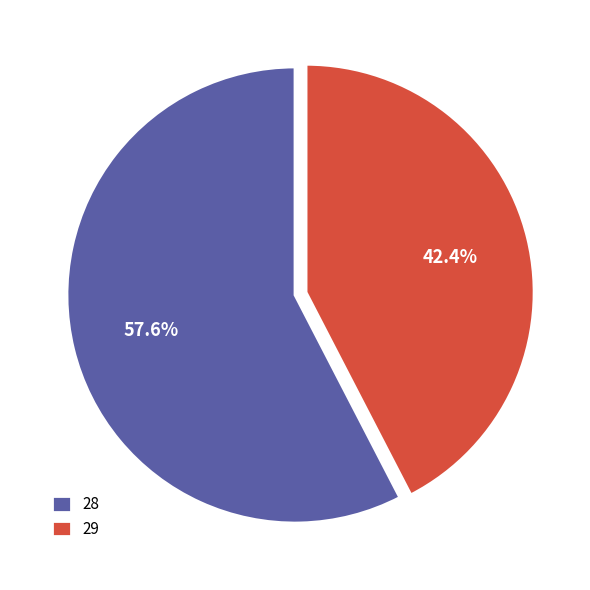

What is the ratio of the value at 29 to the value at 28?

0.7